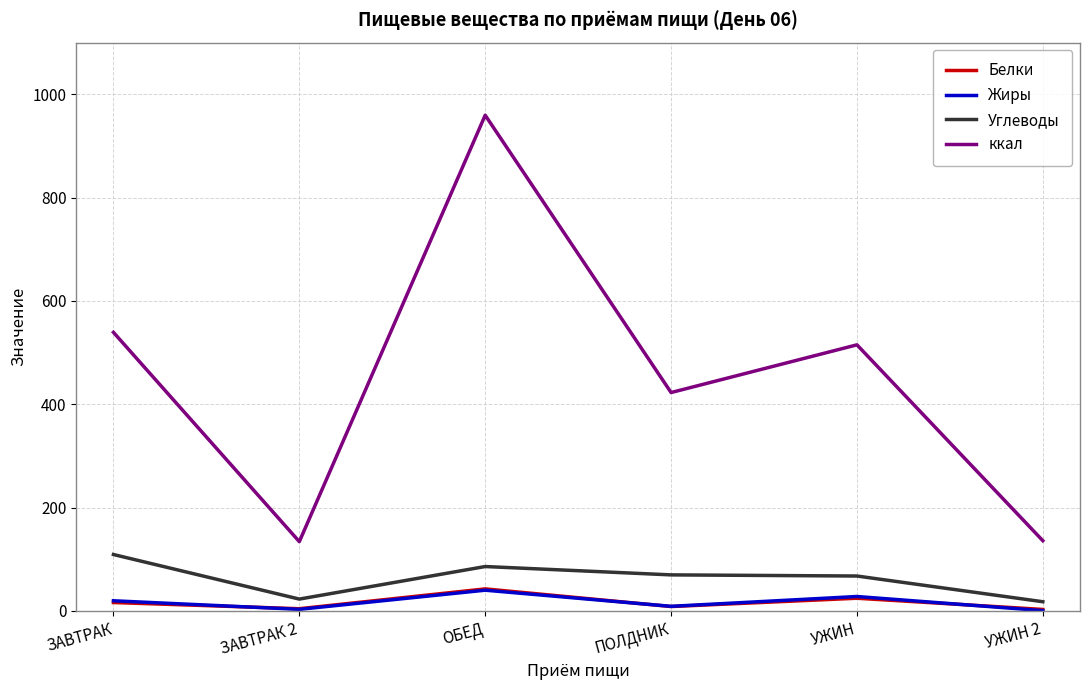

Which series has the widest spread of values?

ккал